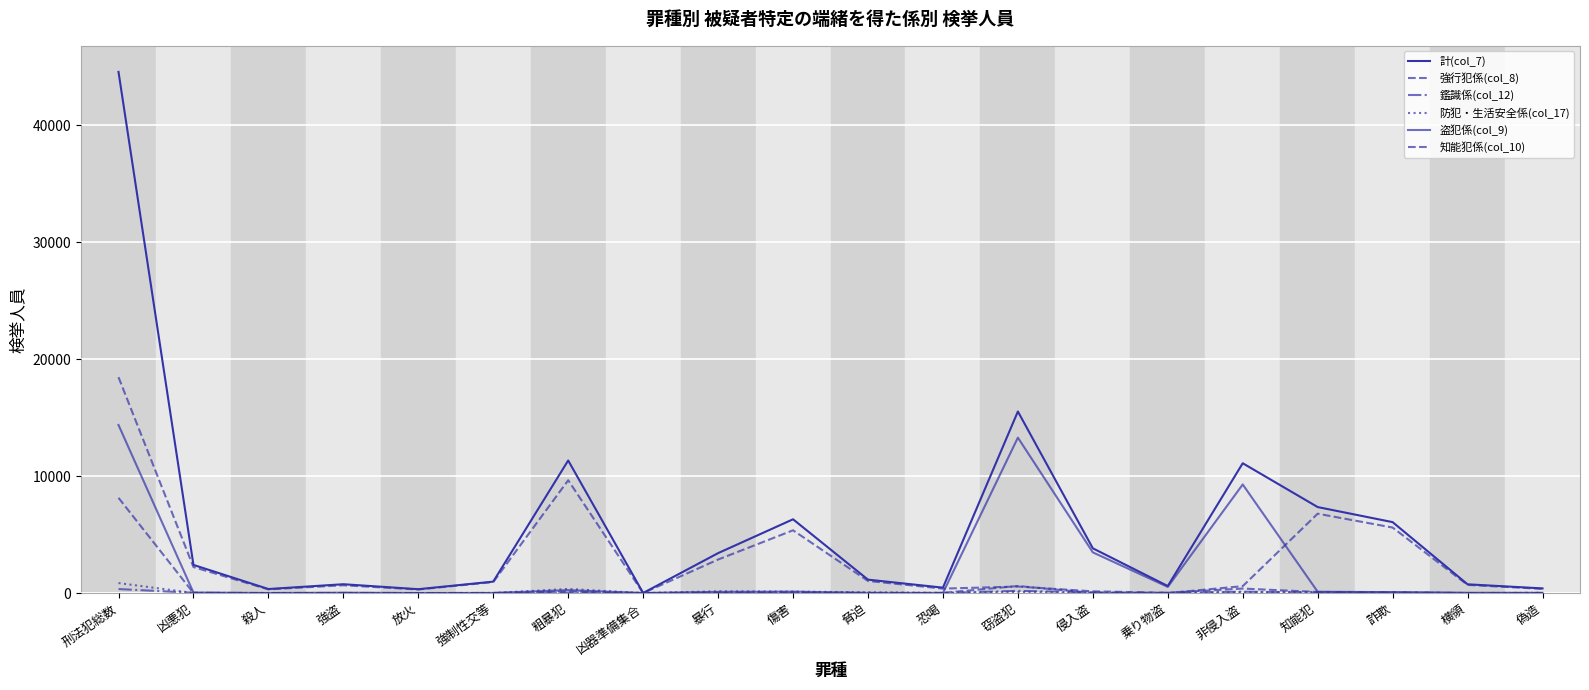

What is the label of the 19th point from the left?

横領